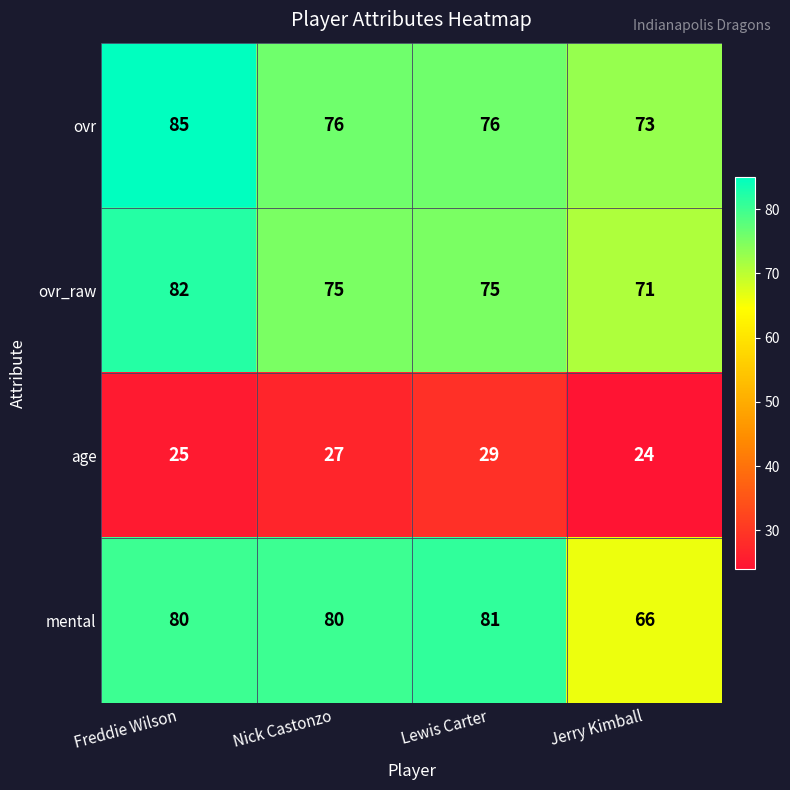

What is the difference between the mental values at Jerry Kimball and Nick Castonzo?

14